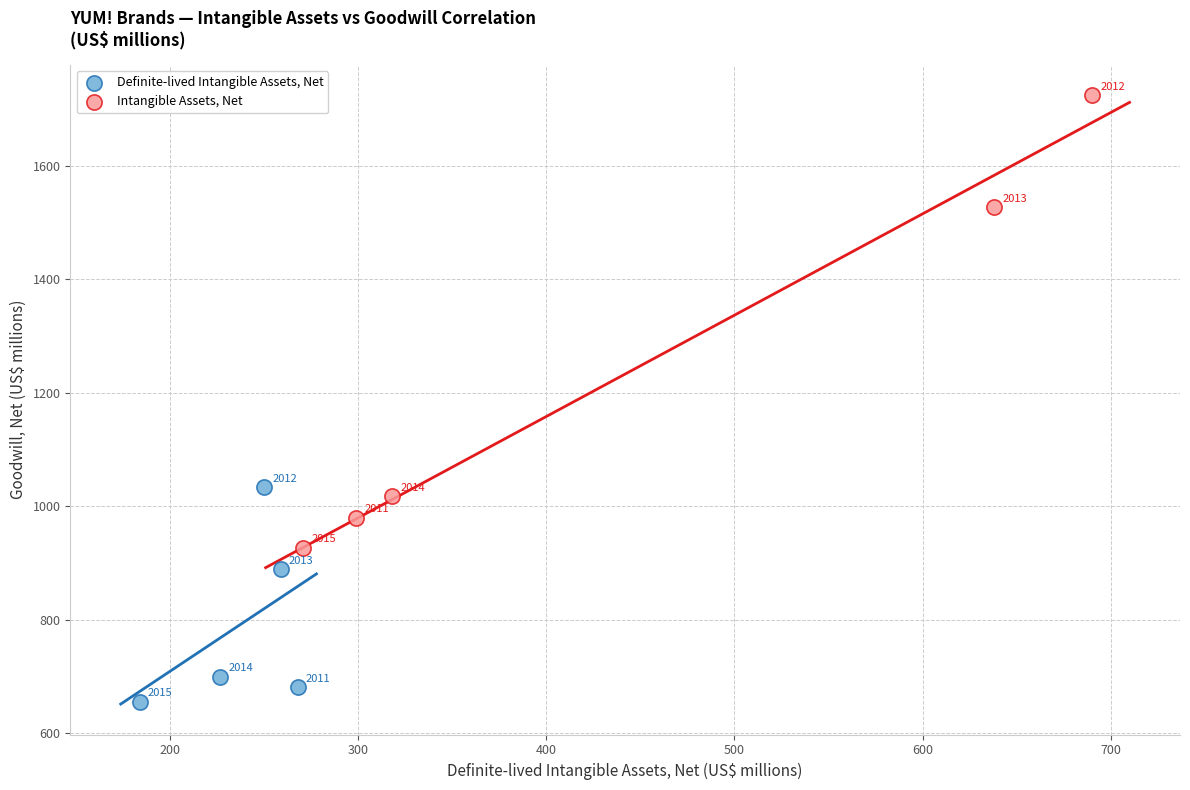

Which series reaches the maximum Y coordinate?

Intangible Assets, Net